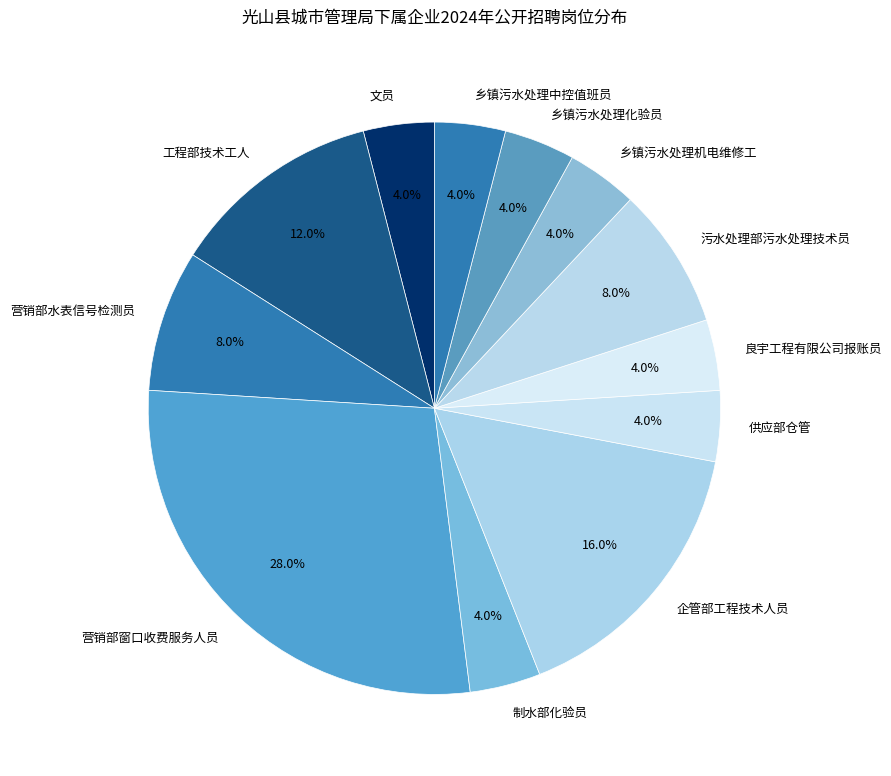

What is the ratio of the value at 污水处理部污水处理技术员 to the value at 乡镇污水处理中控值班员?

2.0